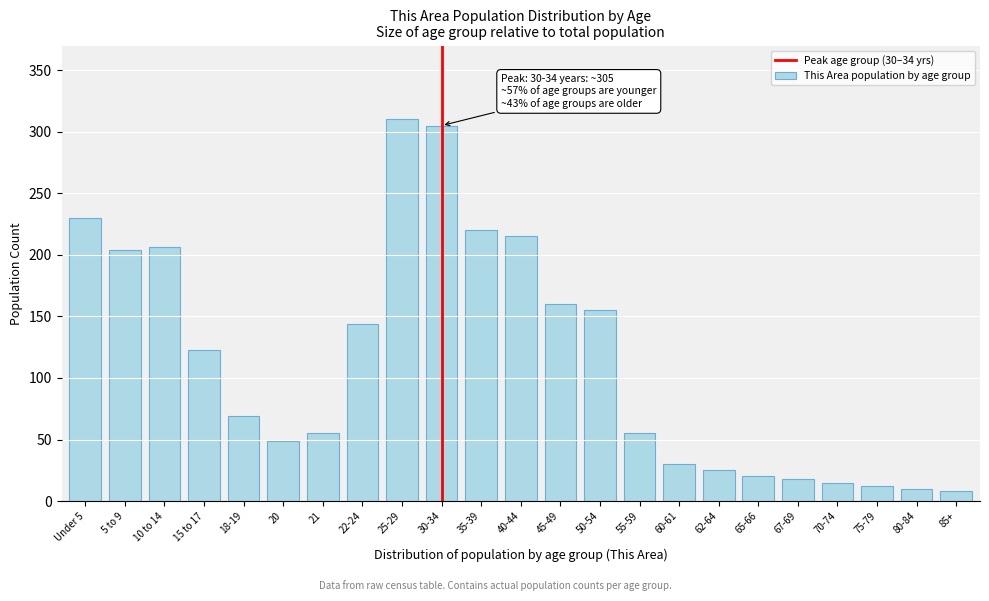

Reading right to left, transcribe all the data shown in this chart.

8	10	12	15	18	20	25	30	55	155	160	215	220	305	310	144	55	49	69	123	206	204	230